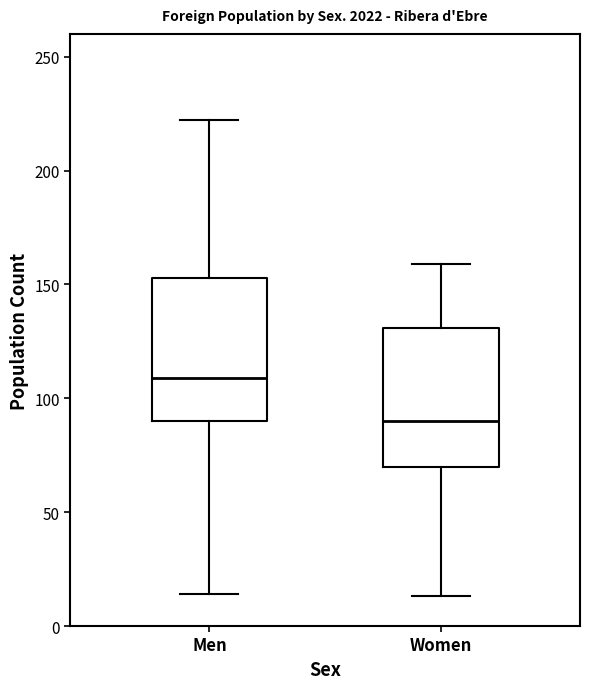

Where does the lower whisker of the box for Women end on the y-axis? The values are not printed on the chart, so give them approximately, as read against the axis.

15